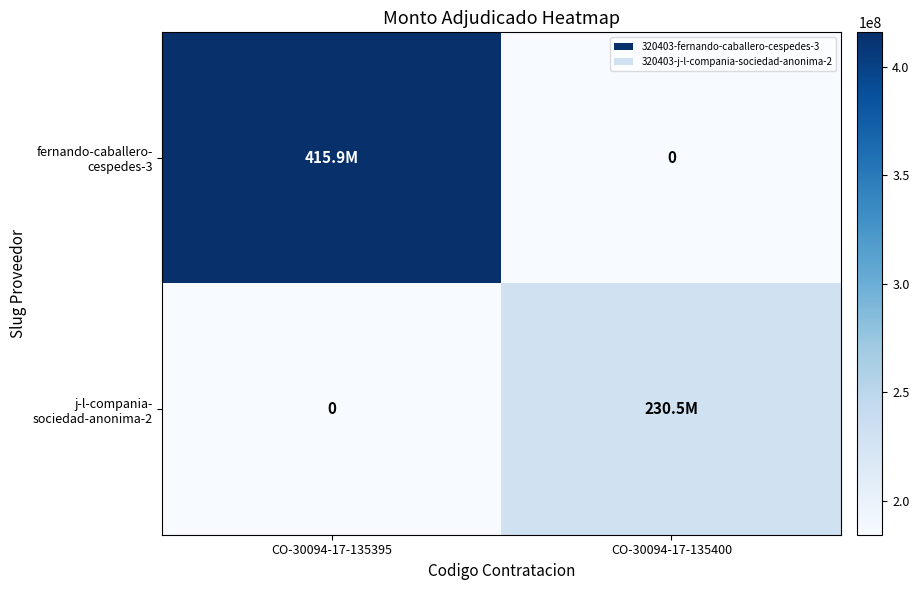

What is the greatest value displayed?

415878350